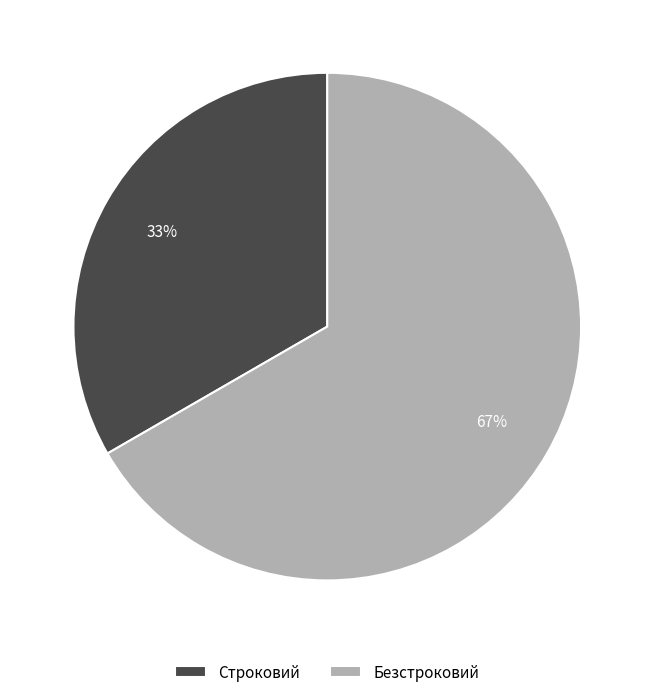

Do Безстроковий and Строковий together represent more than half of the pie?

Yes